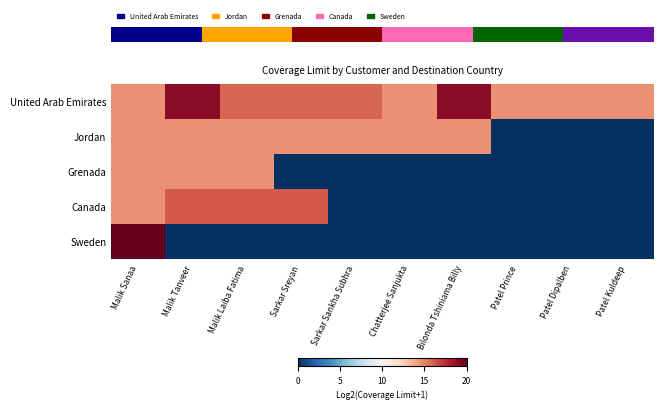

At how many categories does at least one series exceed 10?

10